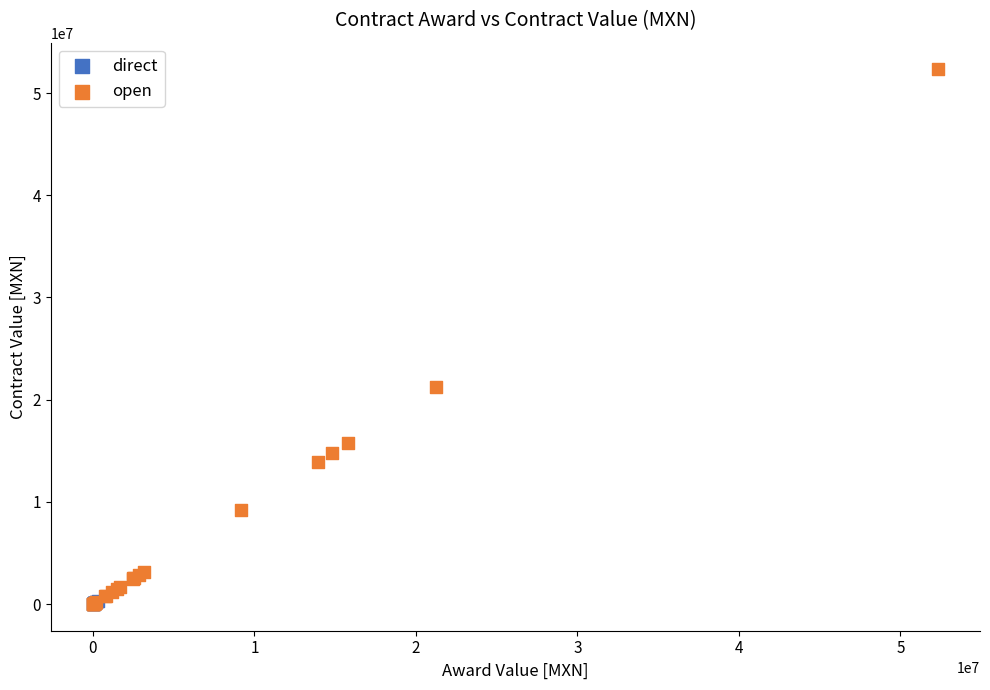

Which series has the widest spread of Y values?

open